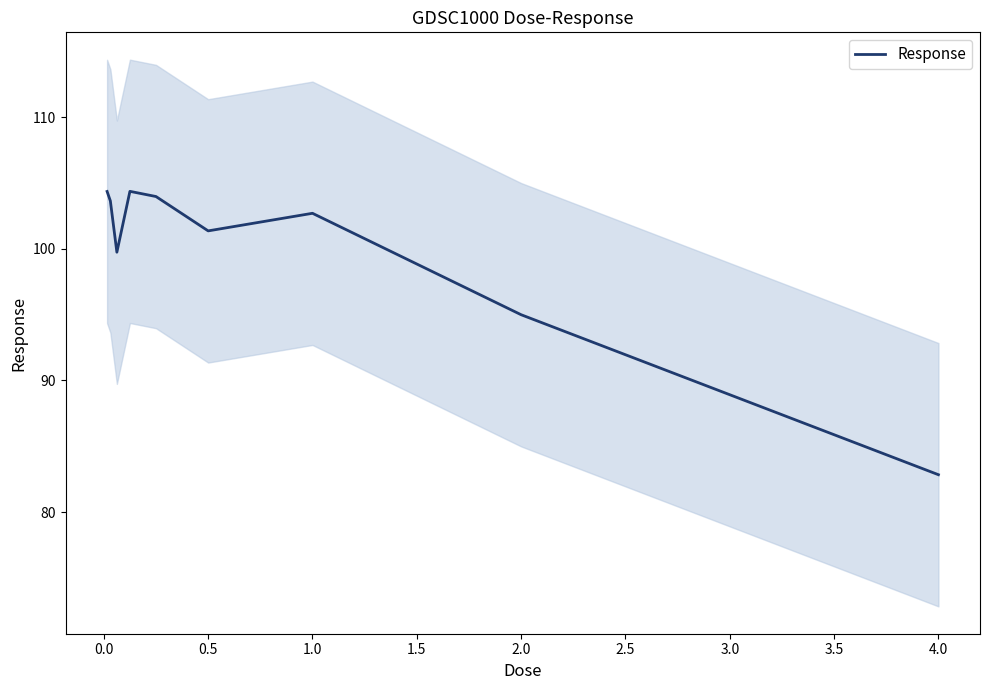

Reading left to right, what are all the values shown in this chart?

104.4	103.6	99.7	104.4	104.0	101.4	102.7	95.0	82.8